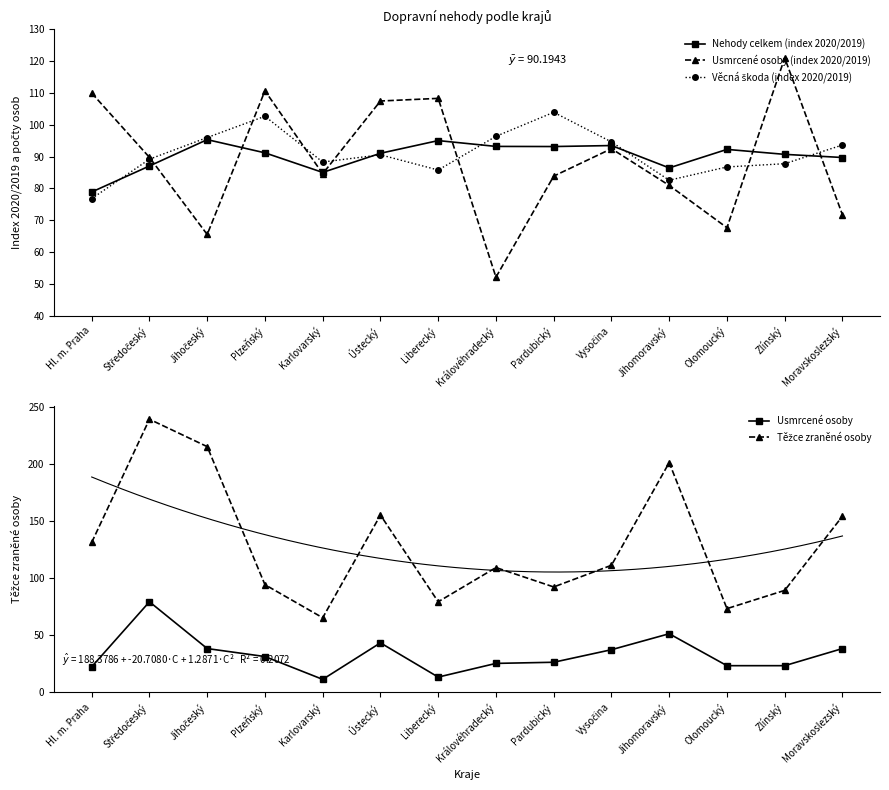

Reading left to right, what are all the values shown in this chart?

Nehody celkem (index 2020/2019): 78.9	87.1	95.3	91.2	85.0	91.1	95.0	93.2	93.2	93.5	86.5	92.3	90.7	89.7
Usmrcené osoby (index 2020/2019): 110.0	89.8	65.5	110.7	84.6	107.5	108.3	52.1	83.9	92.5	81.0	67.7	121.0	71.7
Věcná škoda (index 2020/2019): 76.8	89.2	96.0	102.7	88.3	90.6	85.8	96.4	104.0	94.6	82.6	86.8	87.8	93.7
Usmrcené osoby: 22.0	79.0	38.0	31.0	11.0	43.0	13.0	25.0	26.0	37.0	51.0	23.0	23.0	38.0
Těžce zraněné osoby: 131.0	239.0	215.0	94.0	65.0	155.0	79.0	109.0	92.0	111.0	201.0	73.0	89.0	154.0